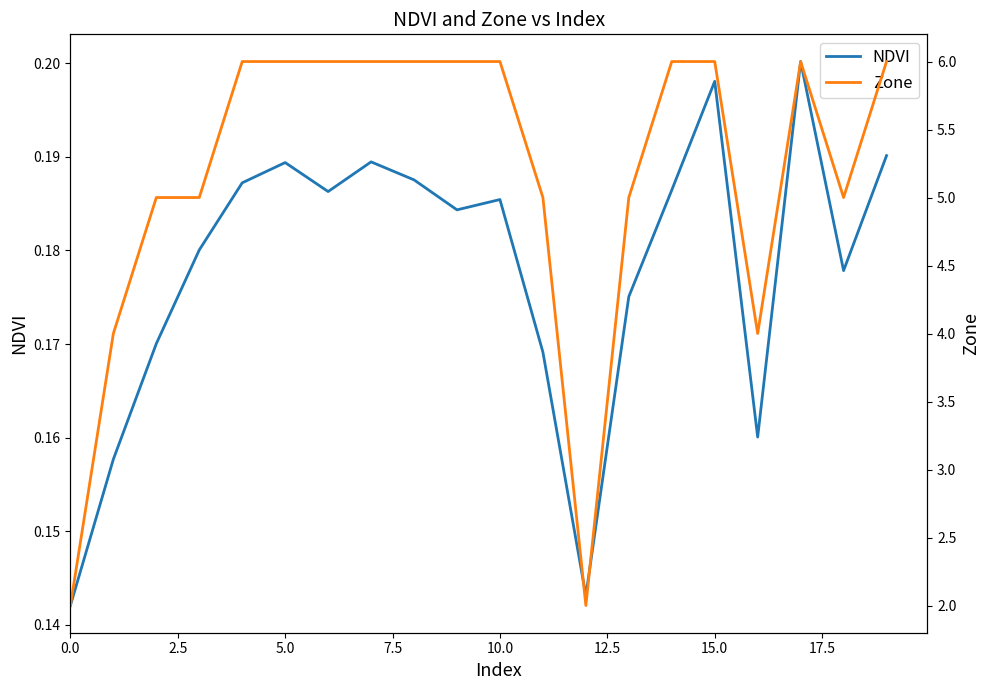

At which category is the sum across all series the highest?

17